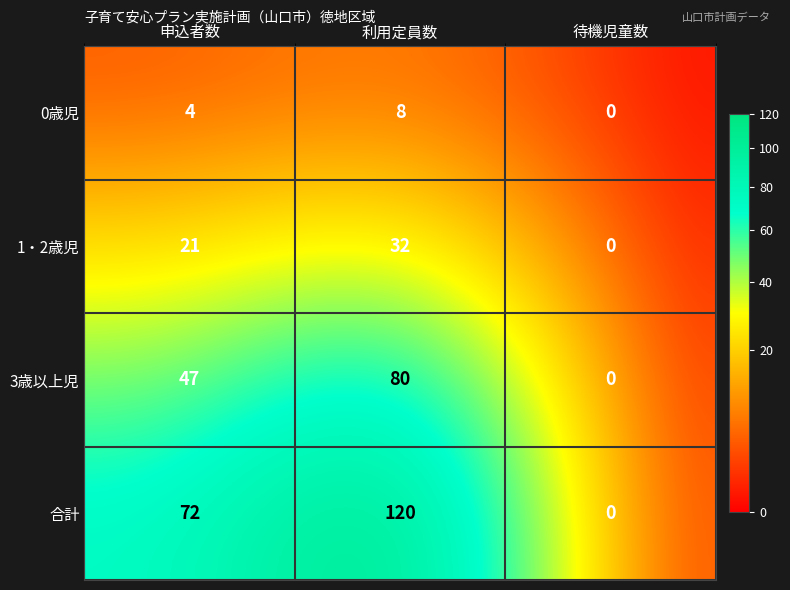

At which category is the sum across all series the highest?

利用定員数